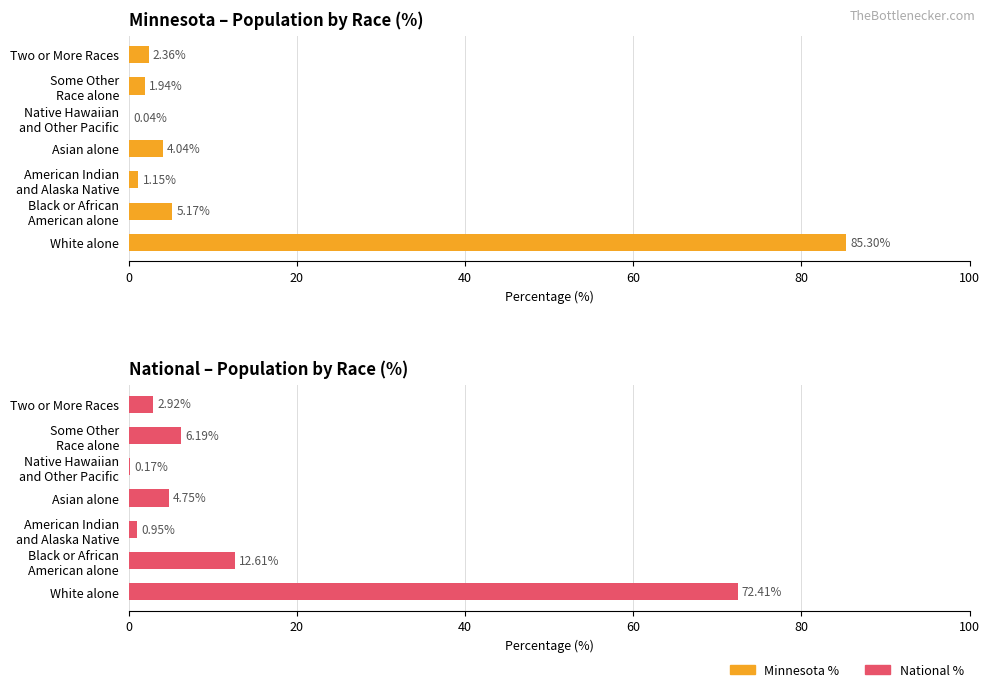

Which series has the widest spread of values?

Minnesota %